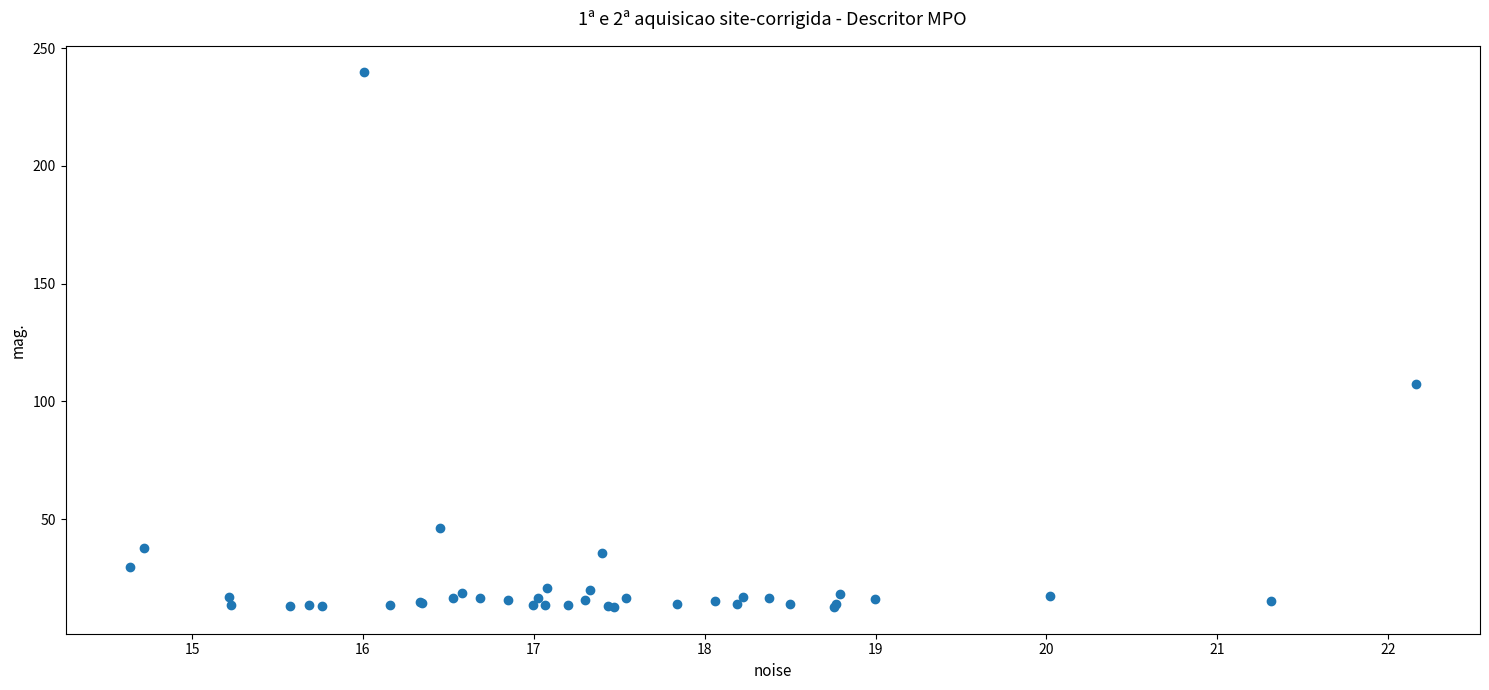

What Y value in the scatter plot is closest to 126?

107.6